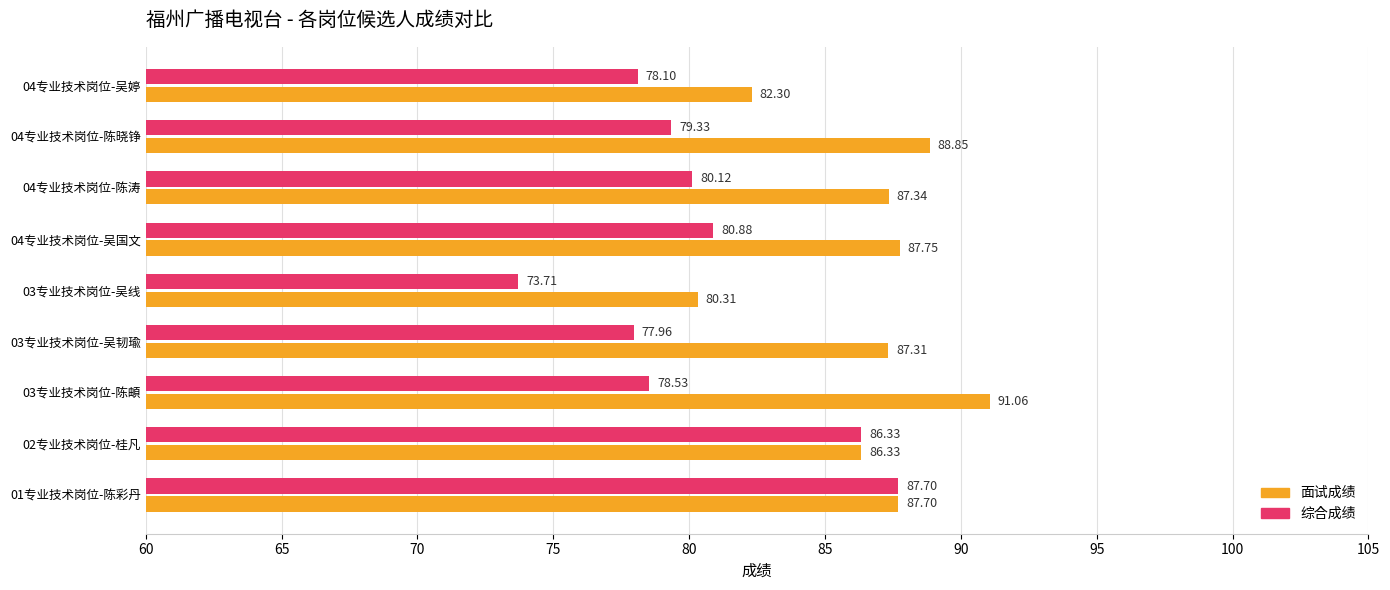

List the series in order of their peak value, highest first.

面试成绩, 综合成绩